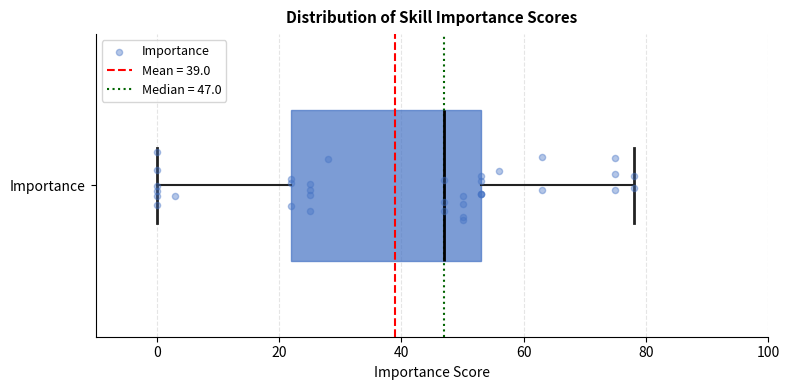

Transcribe this box plot: give where the median line is, the range the box spans, and where the two whiskers end, as read against the x-axis. The values are not printed on the chart, so give them approximately, as read against the axis.

median 48, box 22 to 54, whiskers 0 to 78